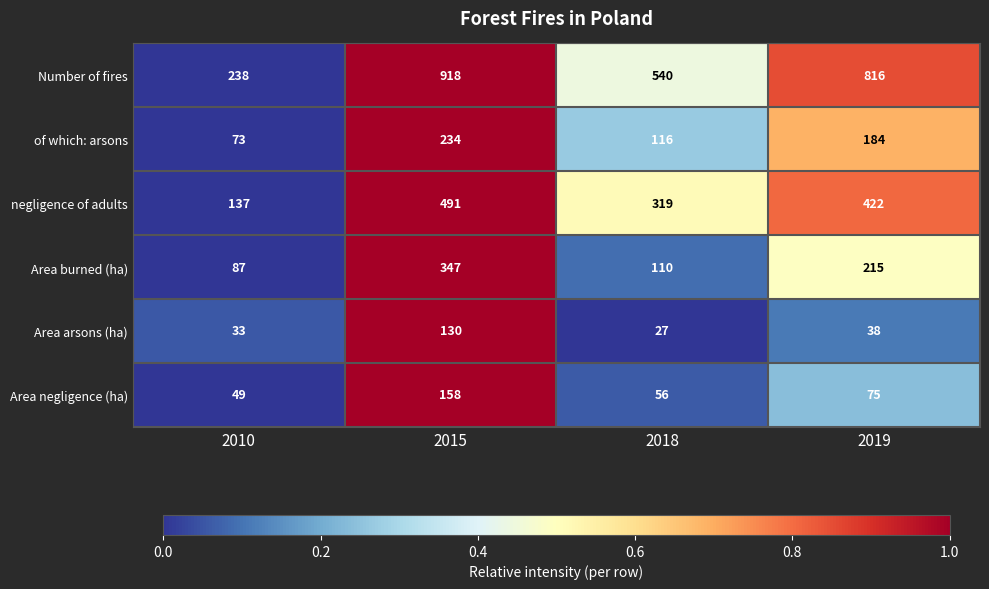

At which category does the chart reach its minimum across all series?

2018